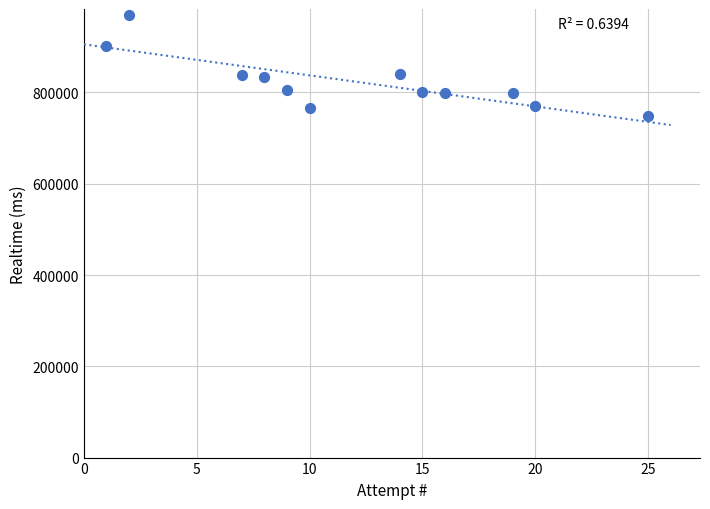

What is the range of X values (max minus min)?

24